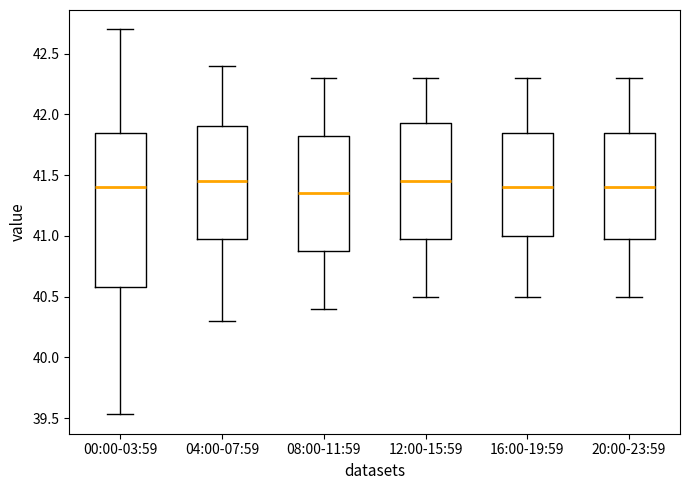

Where is the upper edge of the box for 08:00-11:59 on the y-axis? The values are not printed on the chart, so give them approximately, as read against the axis.

41.85